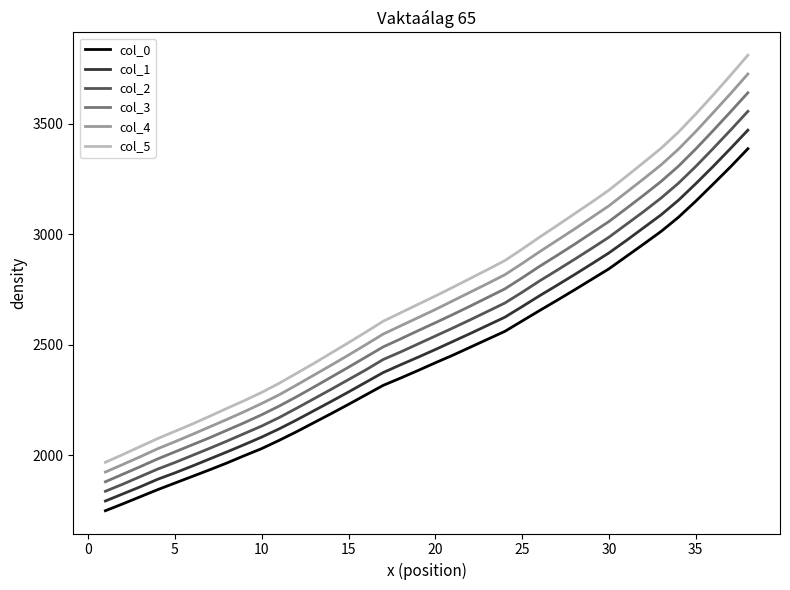

Which series has the largest range (max minus min)?

col_5